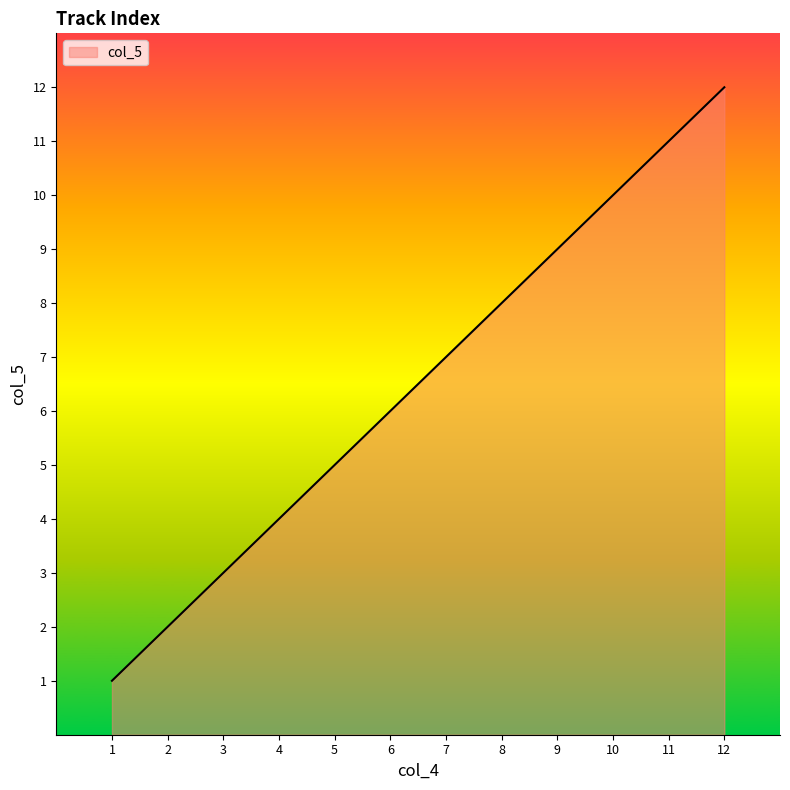

Rank the categories by value from highest to lowest.

12, 11, 10, 9, 8, 7, 6, 5, 4, 3, 2, 1